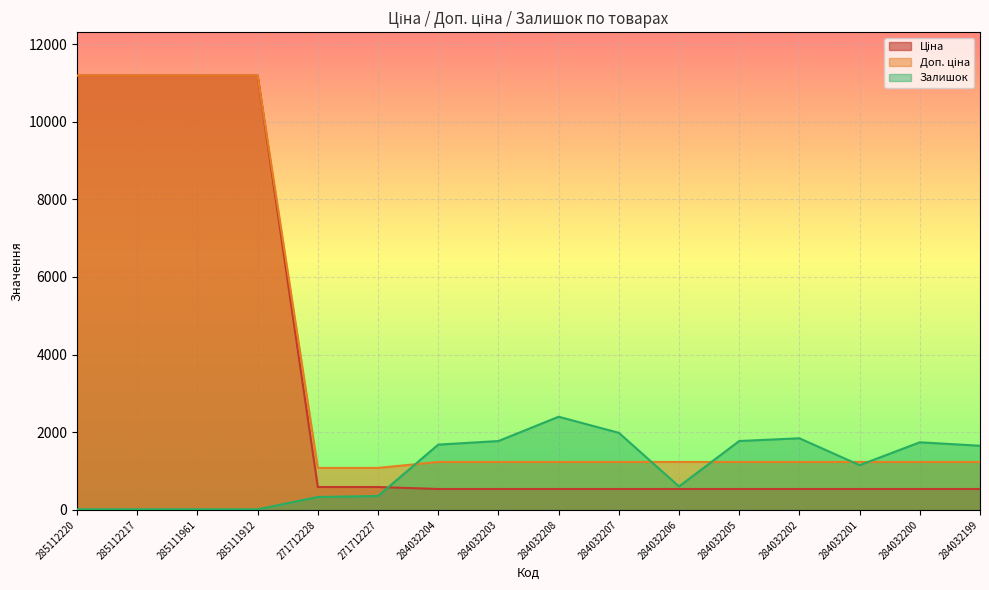

At how many categories does at least one series exceed 8486?

4